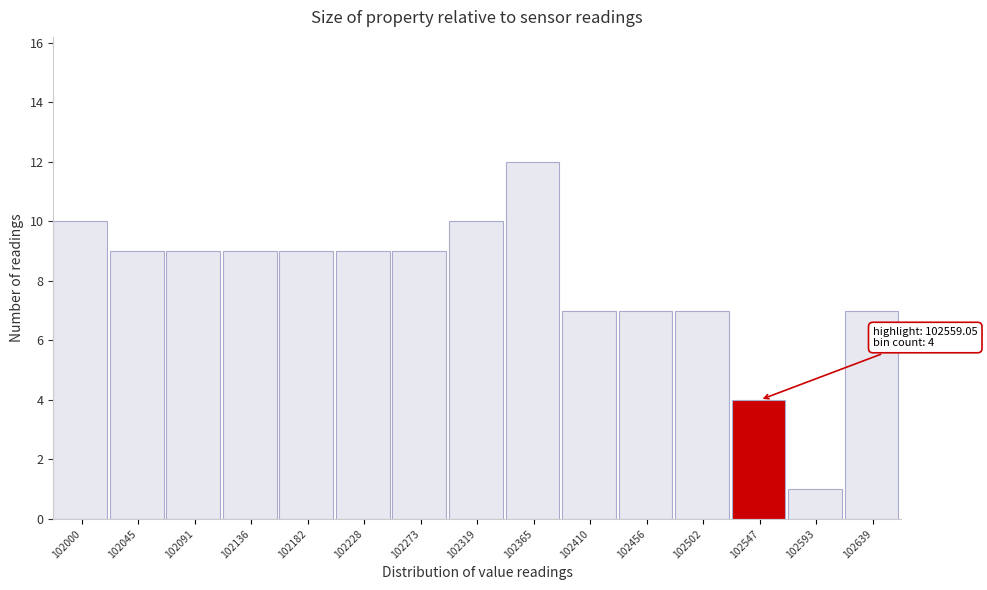

Reading left to right, list all the values displayed in this chart.

10	9	9	9	9	9	9	10	12	7	7	7	4	1	7